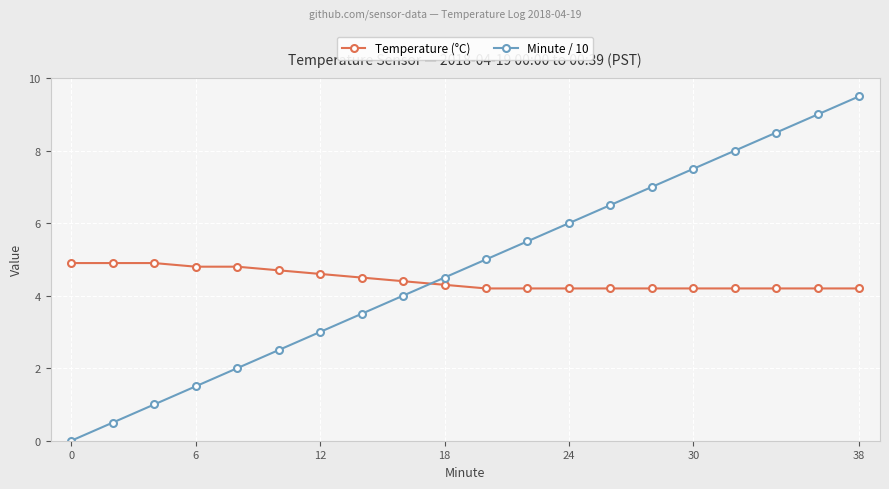

Reading left to right, transcribe all the data shown in this chart.

Temperature (°C): 4.9	4.9	4.9	4.8	4.8	4.7	4.6	4.5	4.4	4.3	4.2	4.2	4.2	4.2	4.2	4.2	4.2	4.2	4.2	4.2
Minute / 10: 0.0	0.5	1.0	1.5	2.0	2.5	3.0	3.5	4.0	4.5	5.0	5.5	6.0	6.5	7.0	7.5	8.0	8.5	9.0	9.5